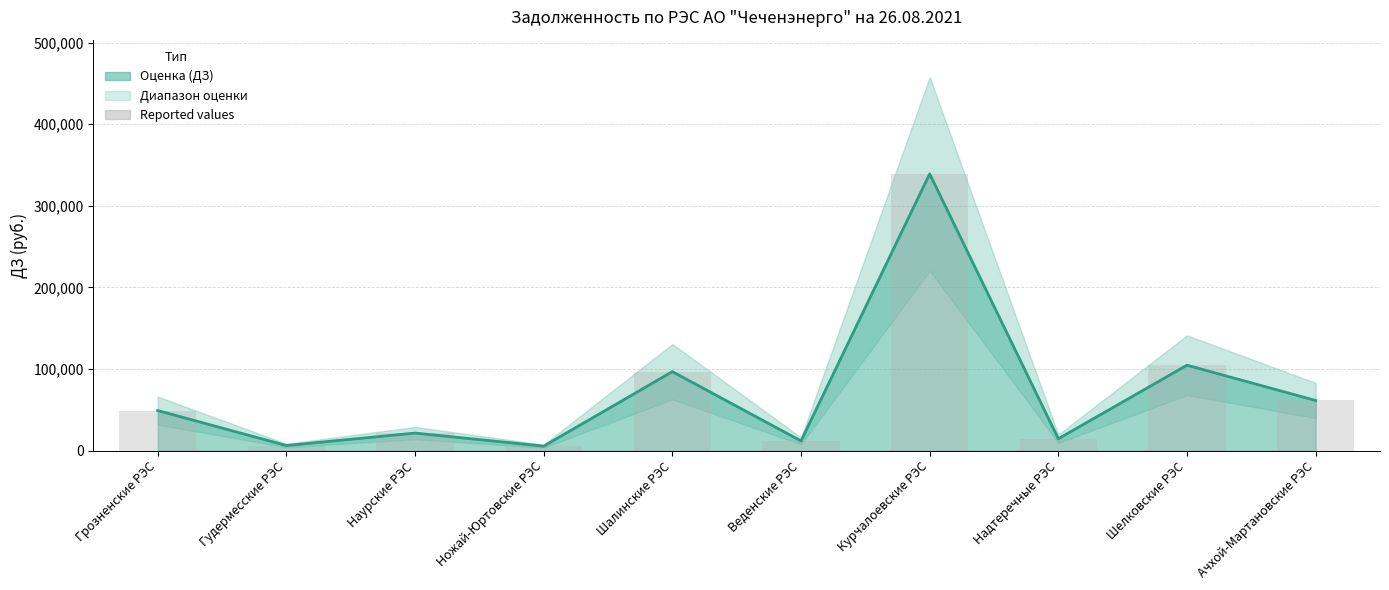

The chart shows a value of 11860.8 at Веденские РЭС. True or false?

True